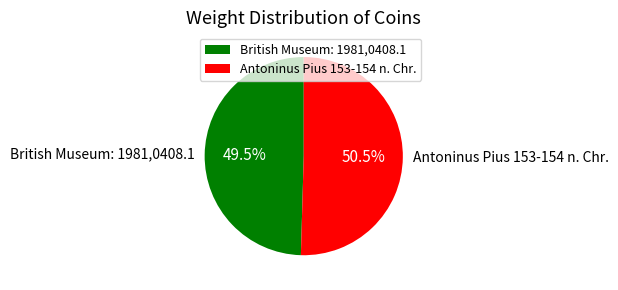

What is the ratio of the value at British Museum: 1981,0408.1 to the value at Antoninus Pius 153-154 n. Chr.?

1.0